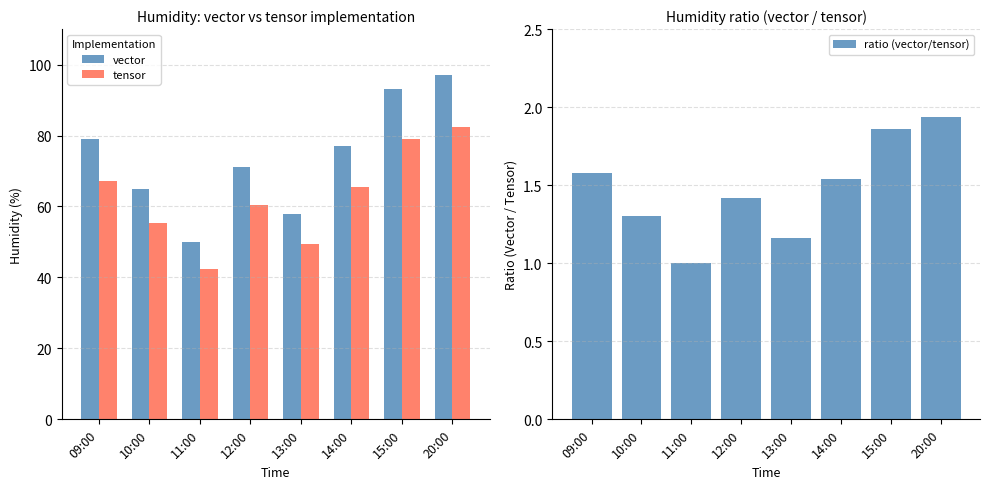

What are all the series names shown in the legend?

vector, tensor, ratio (vector/tensor)